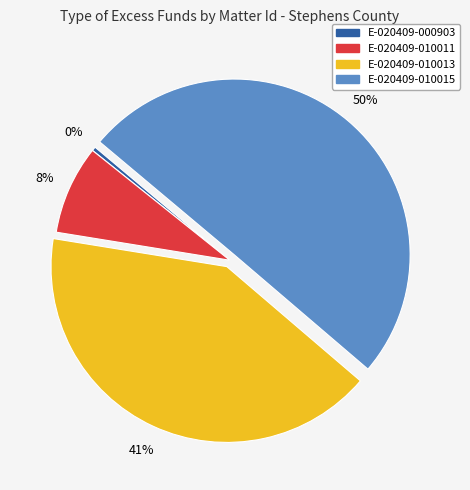

Is it true that E-020409-010015 is 50% of the pie?

True